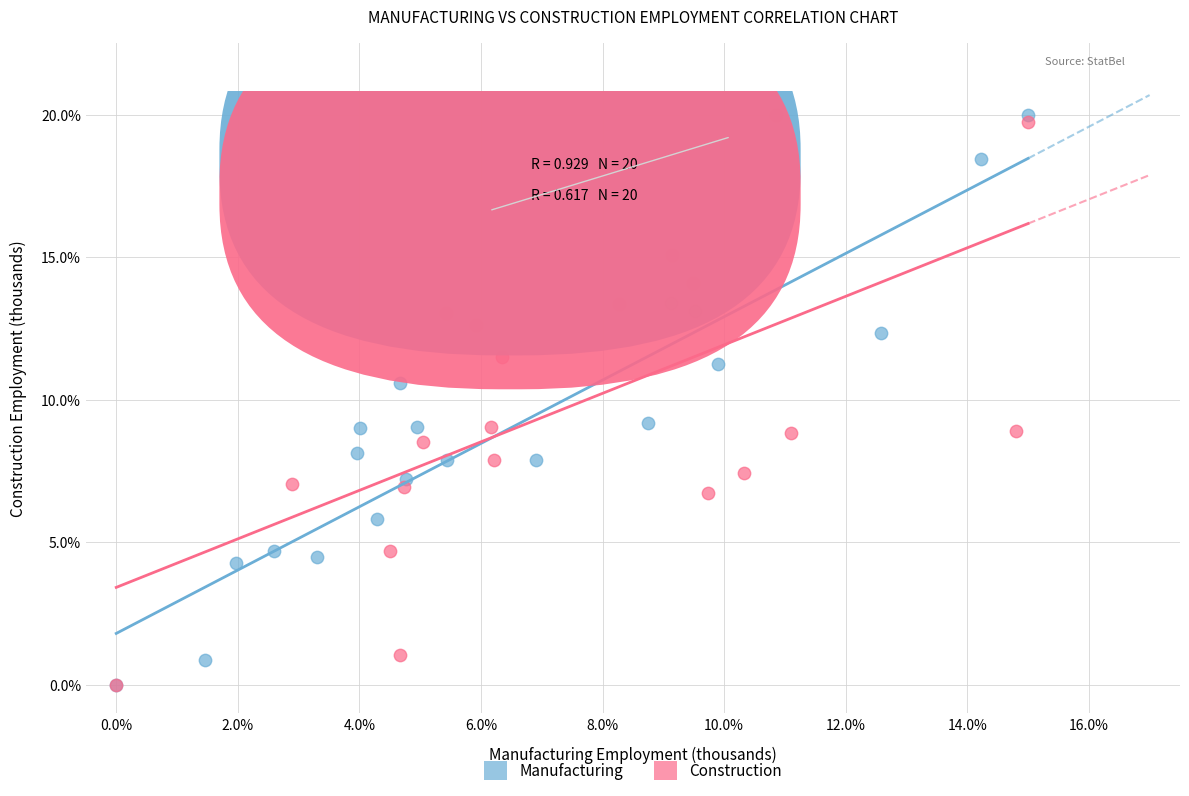

What are all the series names shown in the legend?

Manufacturing, Construction